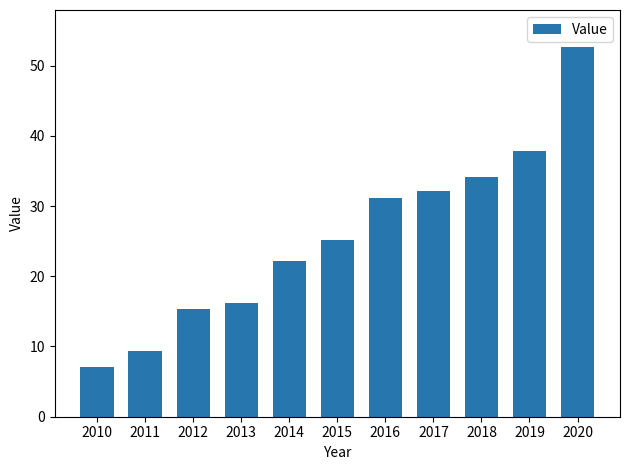

Reading left to right, extract all data points from this chart.

7.1	9.3	15.4	16.2	22.2	25.2	31.1	32.1	34.2	37.9	52.6